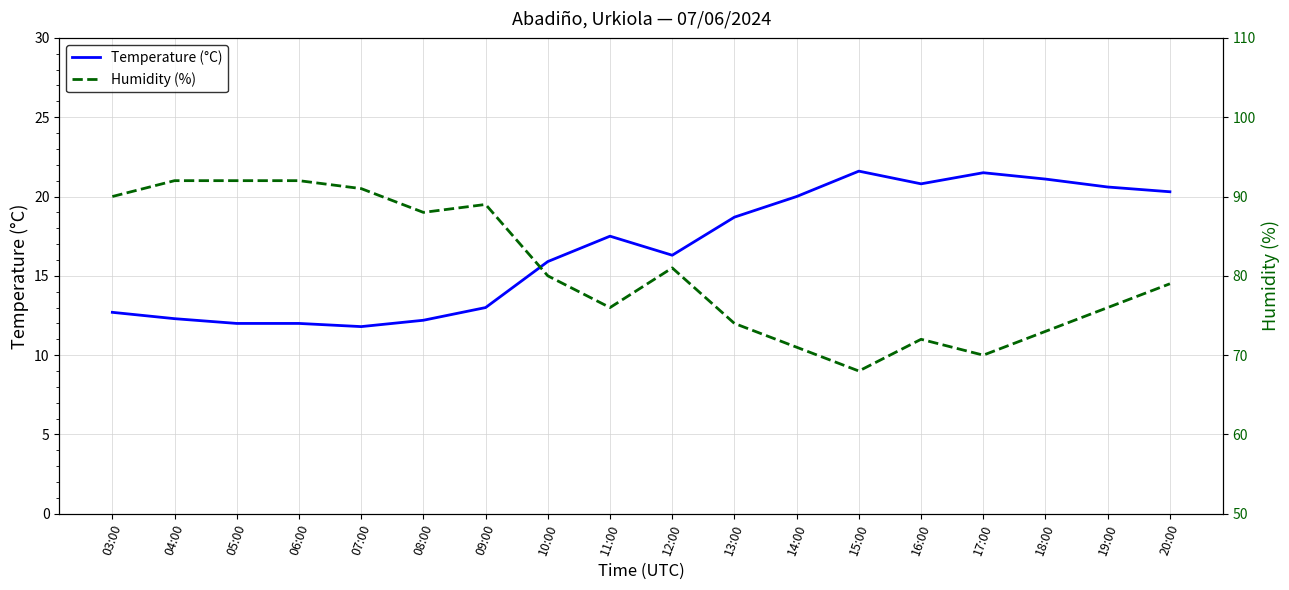

What is the label of the 11th point from the right?

10:00